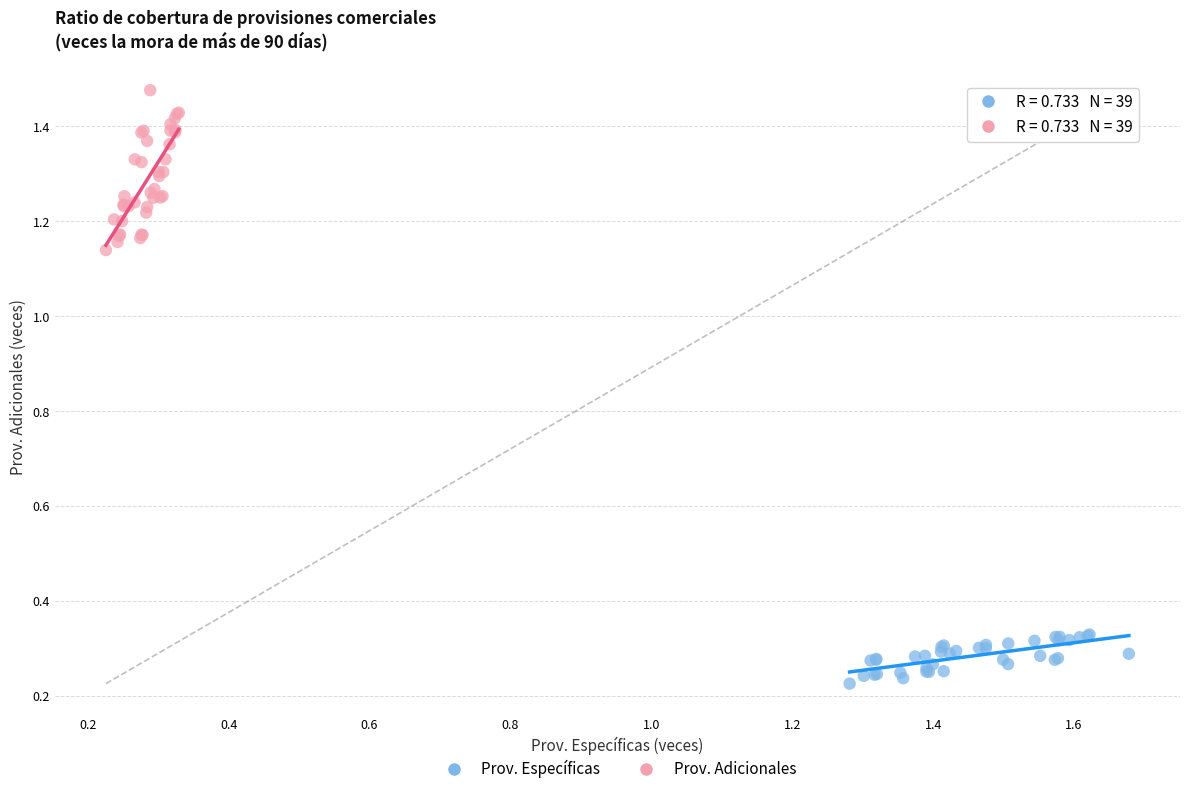

Which series reaches the maximum Y coordinate?

Prov. Adicionales